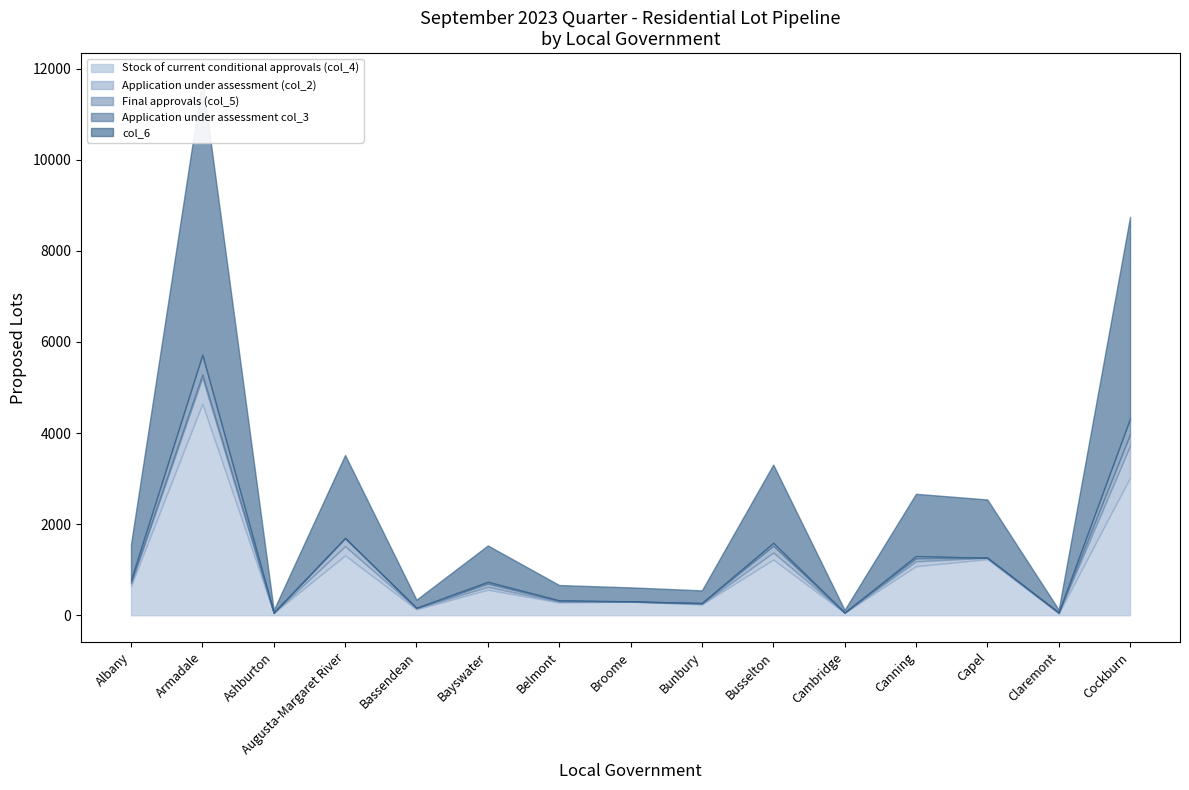

What is the difference between the highest and lowest values at Bayswater?

759